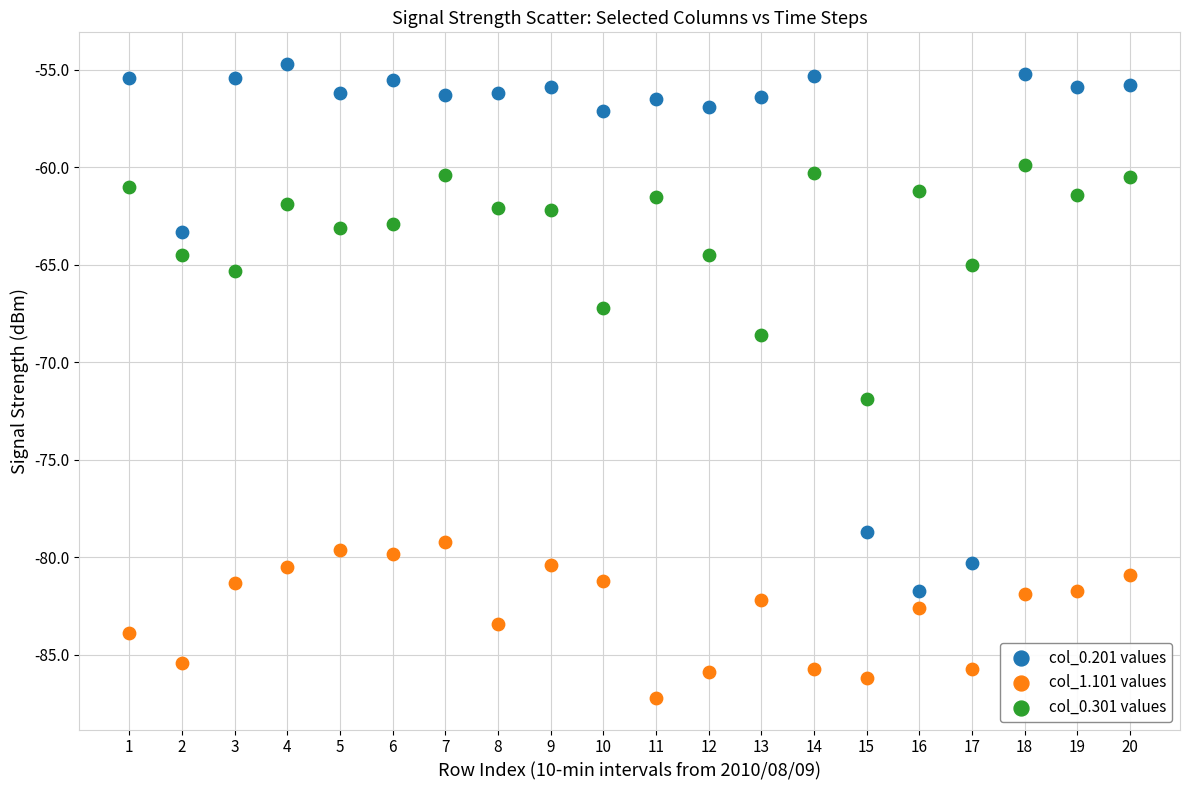

Which series reaches the minimum Y coordinate?

col_1.101 values